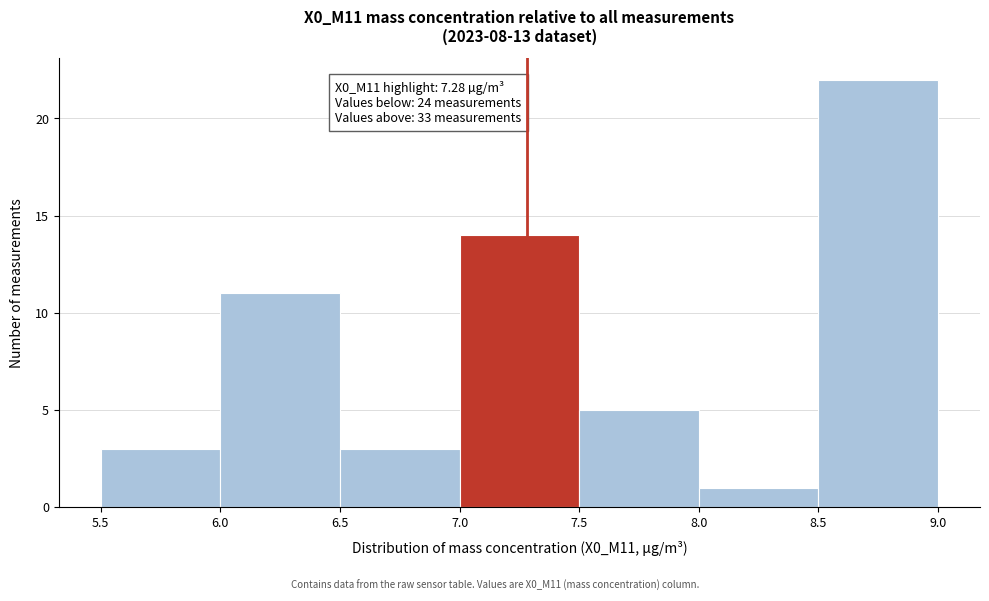

Which range on the x-axis has the tallest bar?

8.5 to 9.0